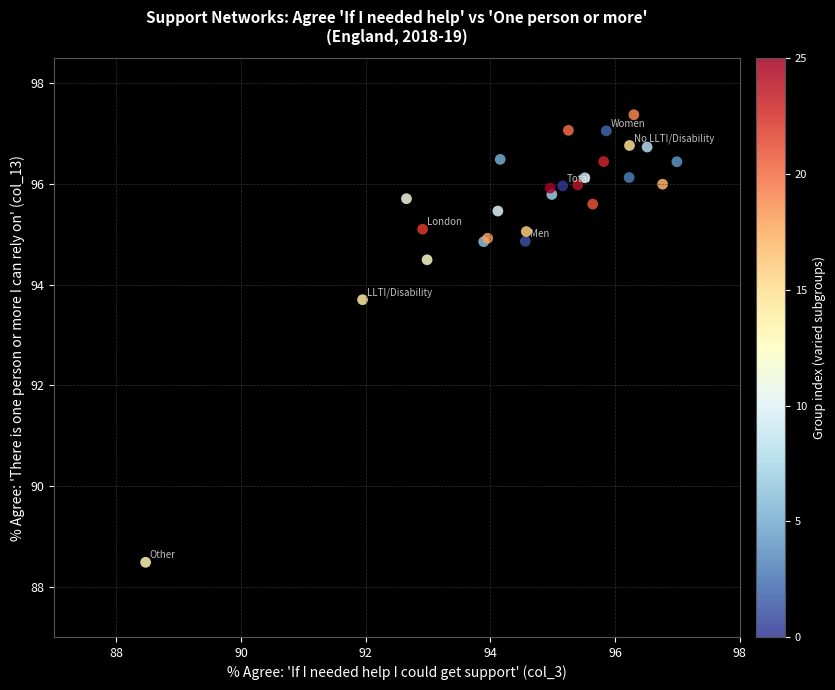

What Y value in the scatter plot is closest to 92?

93.7